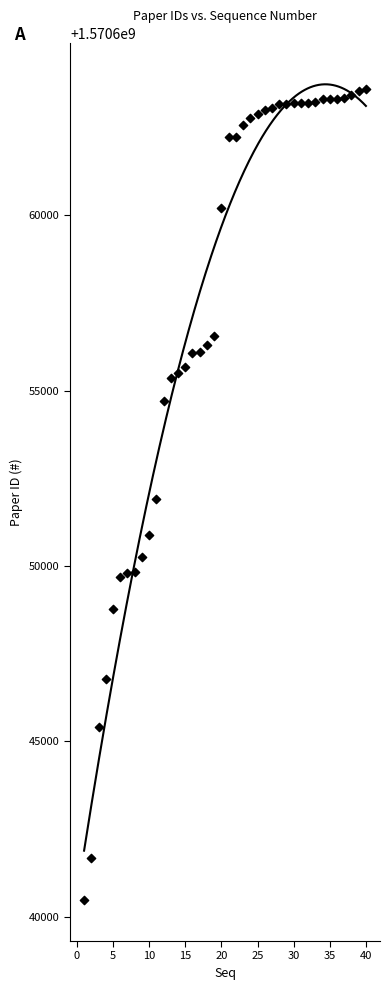

What is the range of Y values (max minus min)?

23123